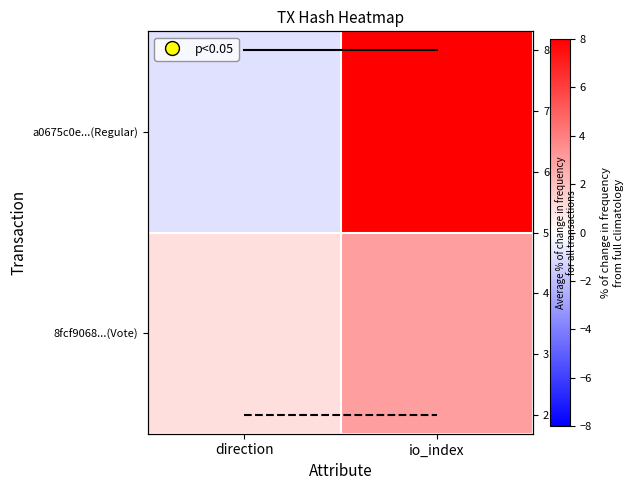

What is the smallest value displayed?

-1